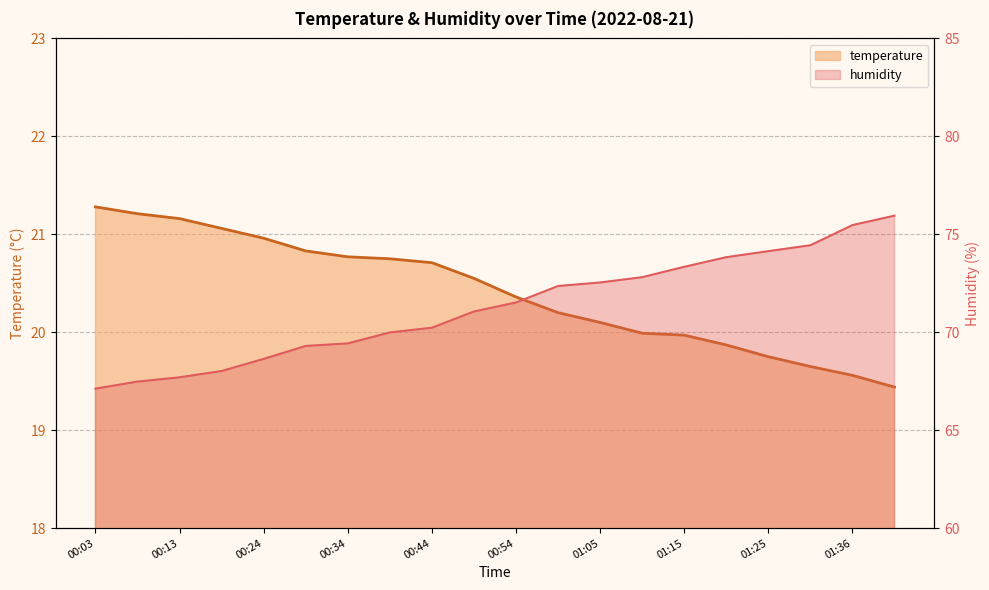

True or false: temperature has more than 2 interior local peaks.

False